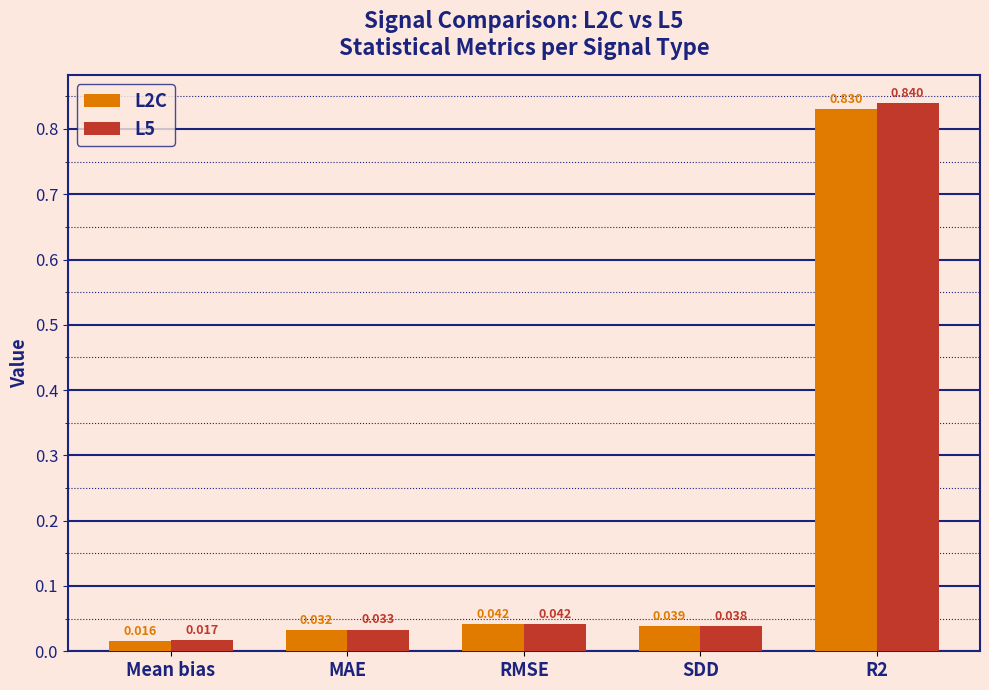

What position from the left is RMSE?

3